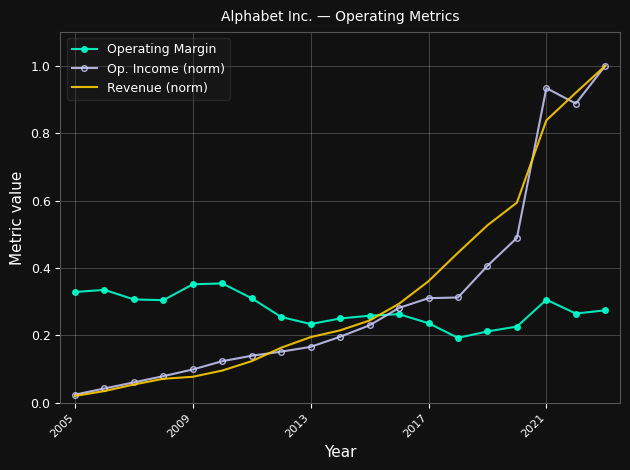

Which series has the largest total across all categories?

Revenue (norm)